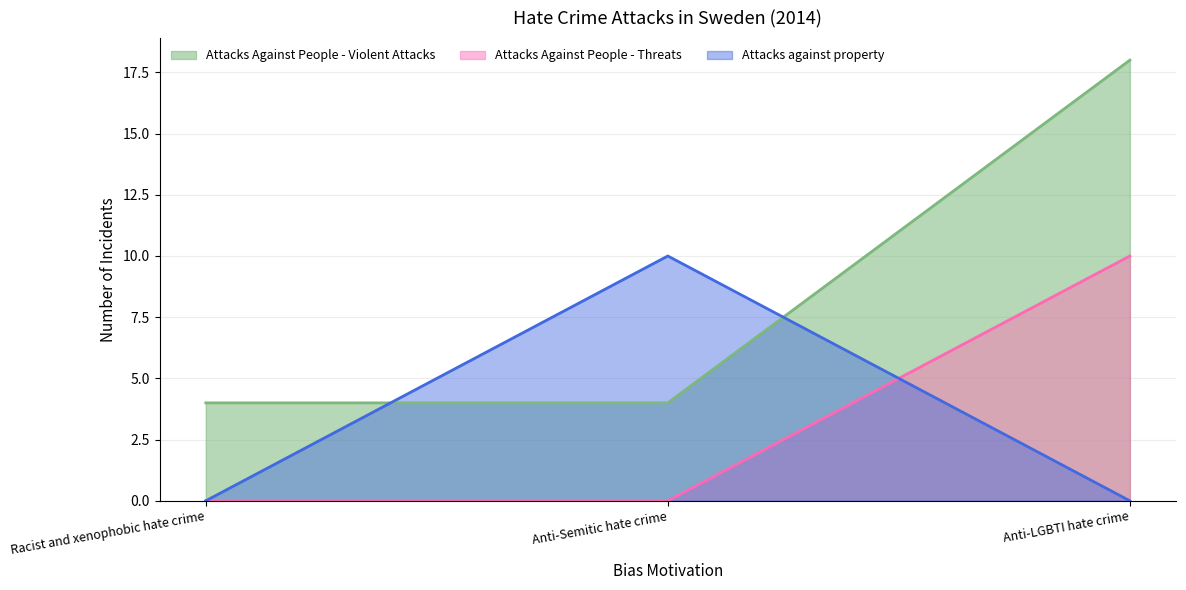

Reading left to right, what are all the values shown in this chart?

Attacks Against People - Violent Attacks: 4	4	18
Attacks Against People - Threats: 0	0	10
Attacks against property: 0	10	0